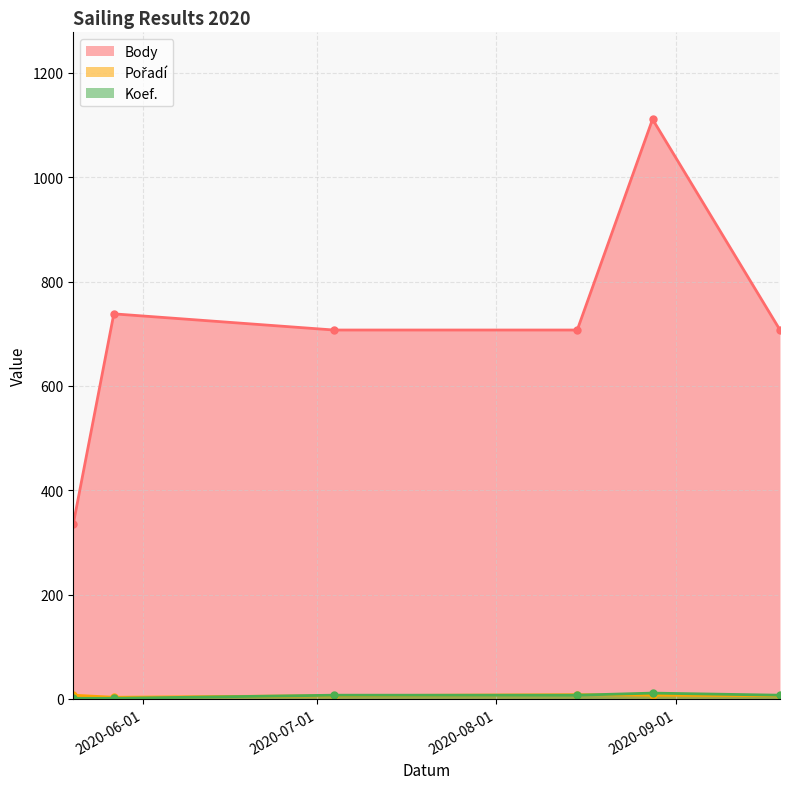

Does the chart display data point markers on the line(s)?

Yes